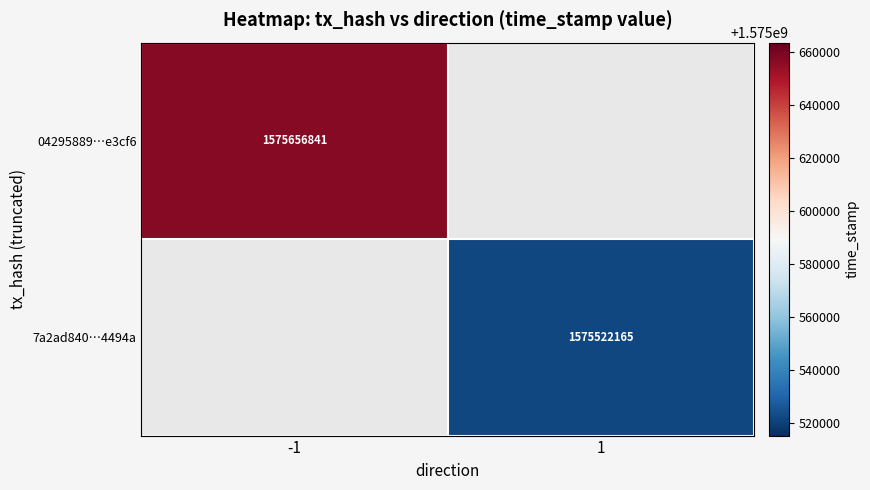

The value of 04295889…e3cf6 at -1 is 1575656841. True or false?

True